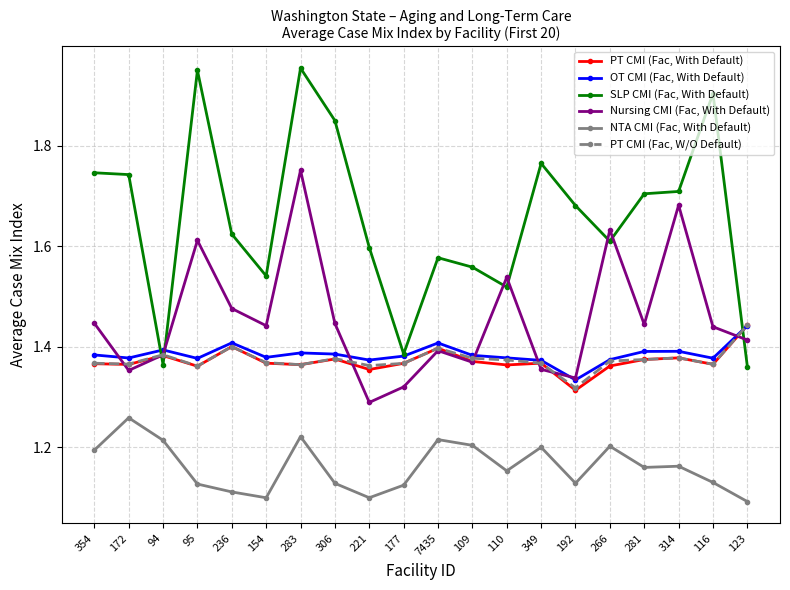

The value of PT CMI (Fac, With Default) at 349 is 0.5. True or false?

False